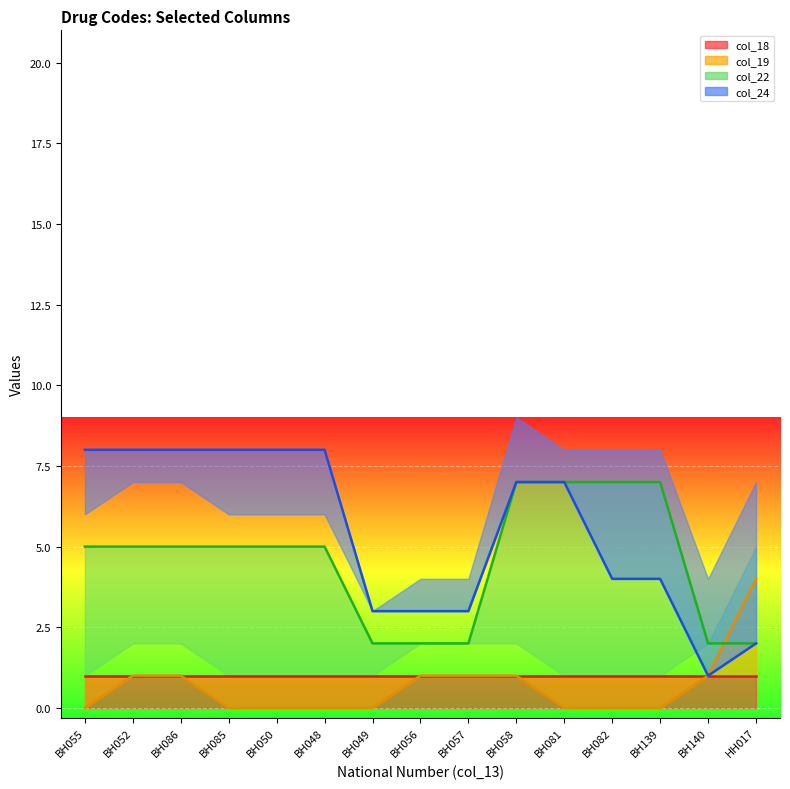

What is the average value of the col_22 series?

5